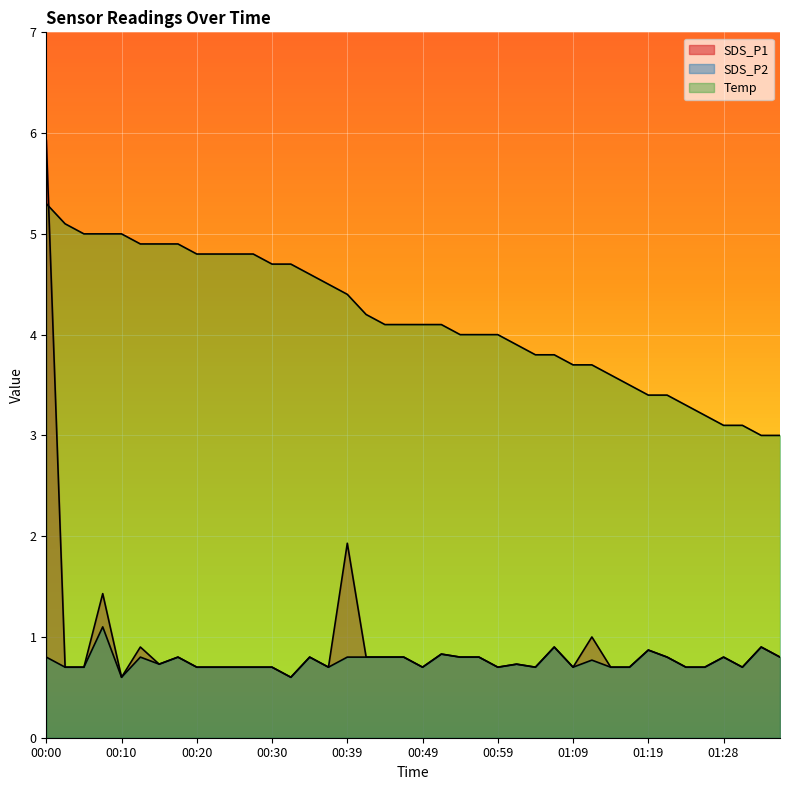

At which category does the chart reach its minimum across all series?

00:10